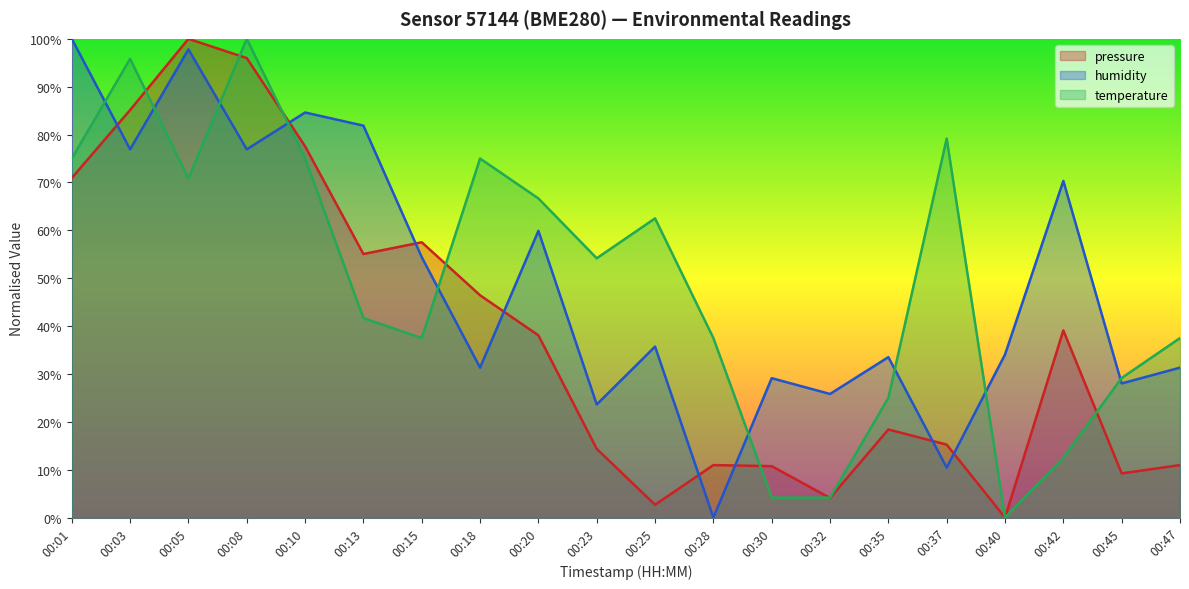

How many times do pressure and humidity cross each other?

8